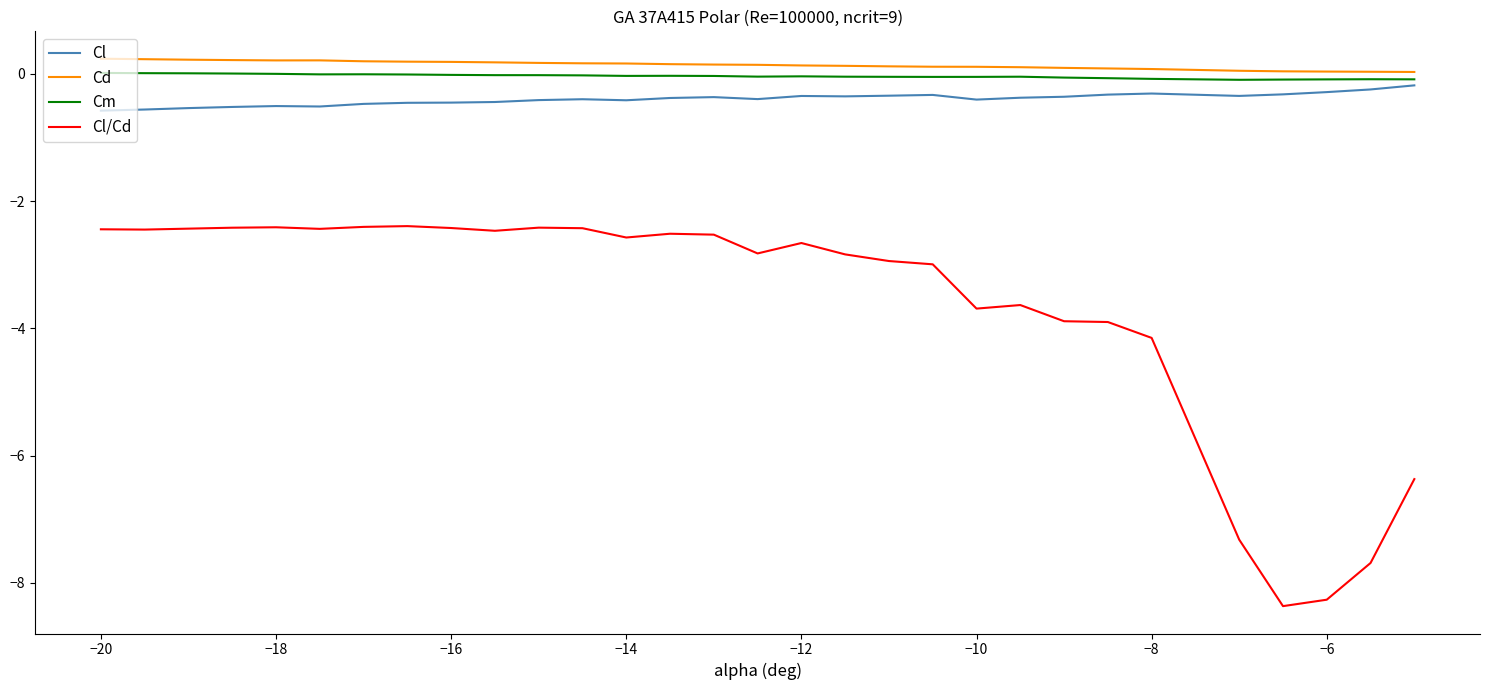

True or false: Cd and Cl/Cd cross at least once.

False